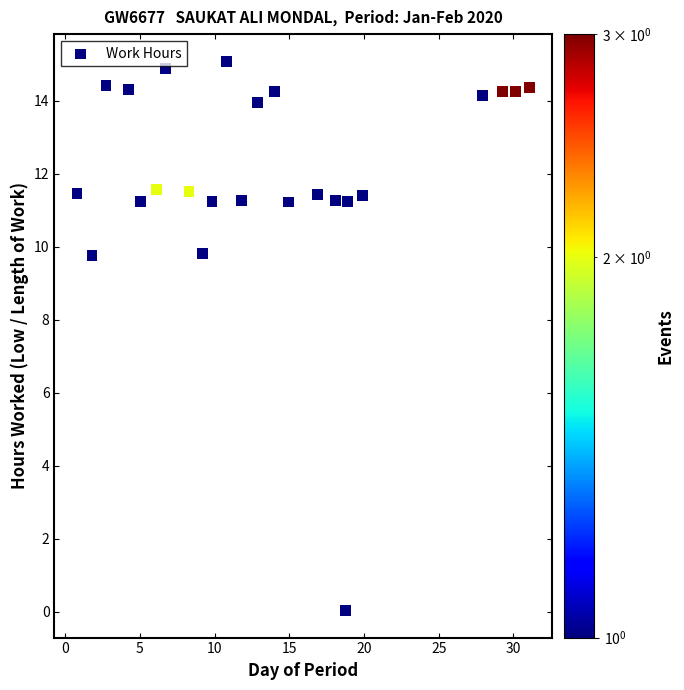

What is the range of X values (max minus min)?

30.3